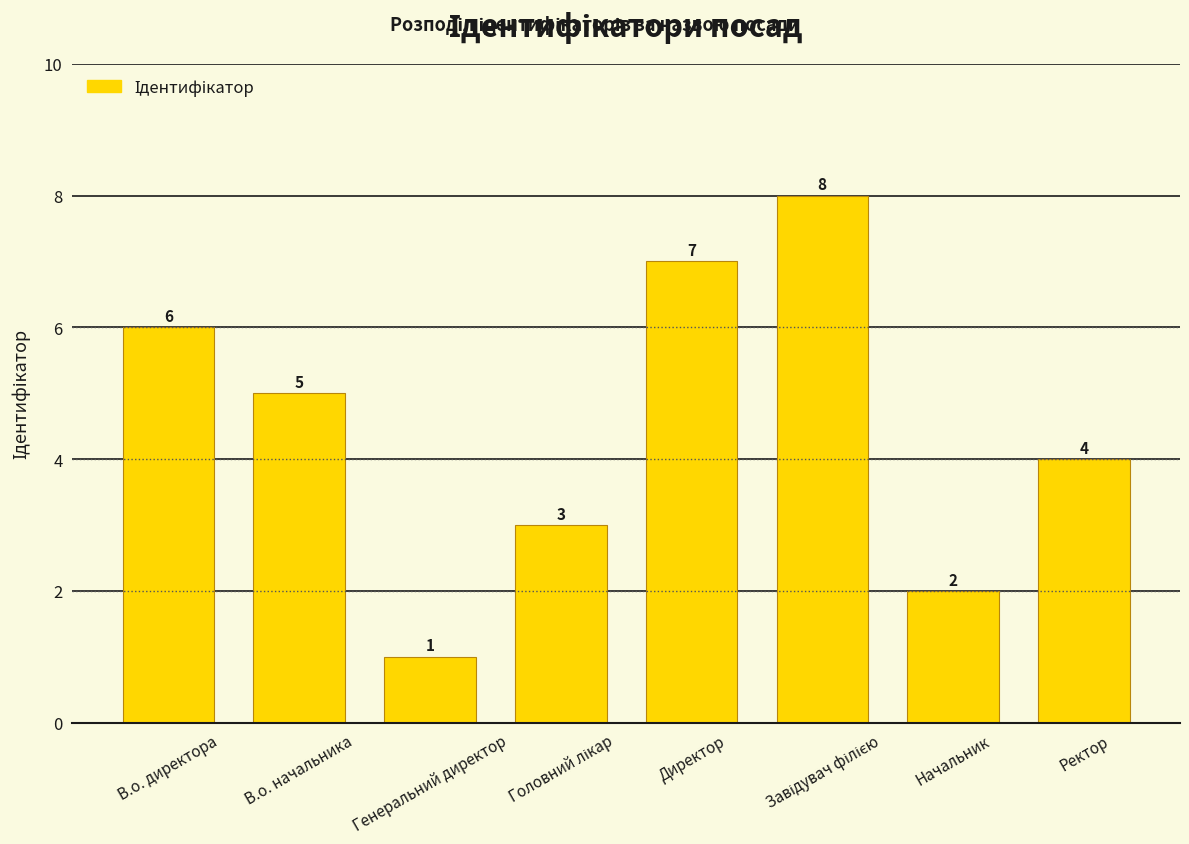

What is the smallest value displayed?

1